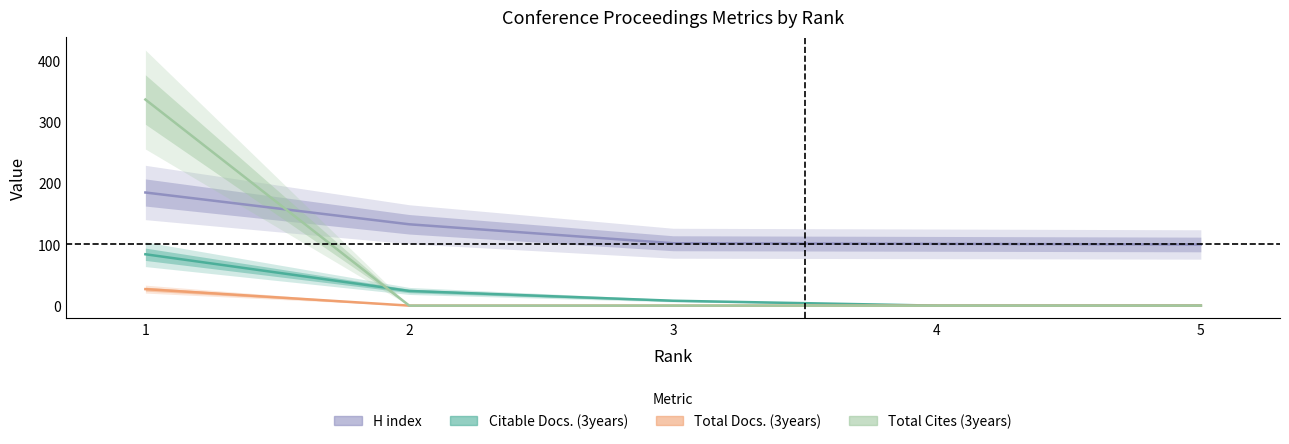

True or false: H index and Total Docs. (3years) cross at least once.

False